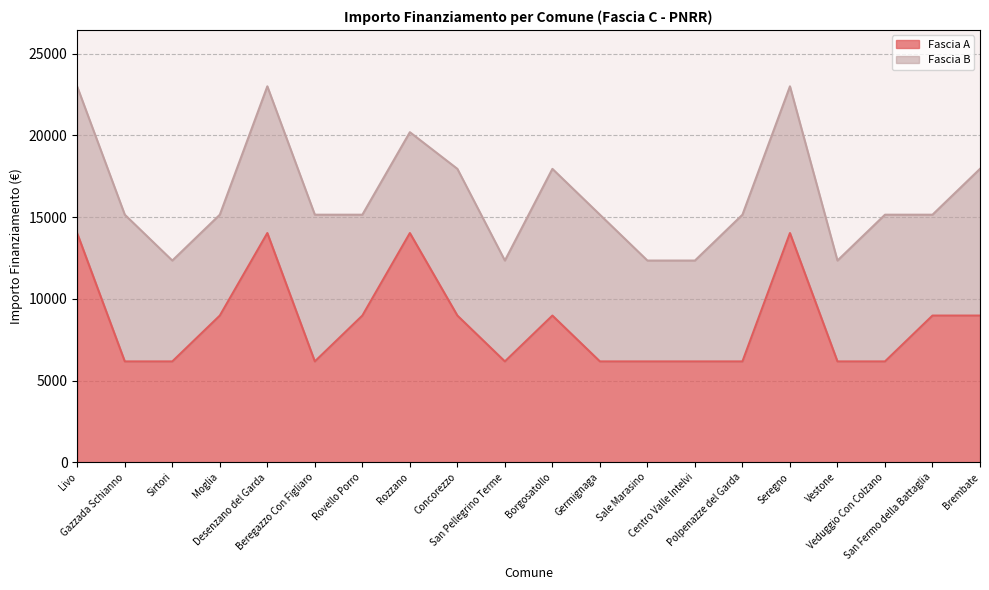

Reading right to left, what are all the values shown in this chart?

8979.2	8979.2	6173.2	6173.2	14030.0	6173.2	6173.2	6173.2	6173.2	8979.2	6173.2	8979.2	14030.0	8979.2	6173.2	14030.0	8979.2	6173.2	6173.2	14000.0